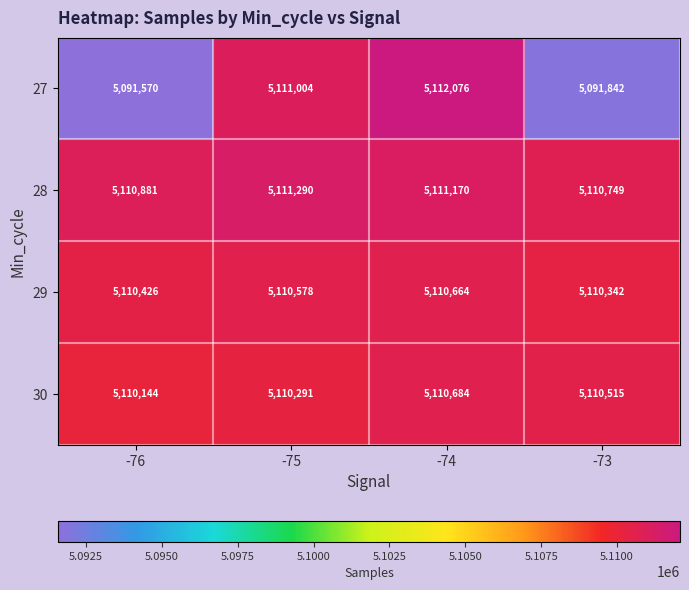

What is the minimum value shown in the chart?

5091570